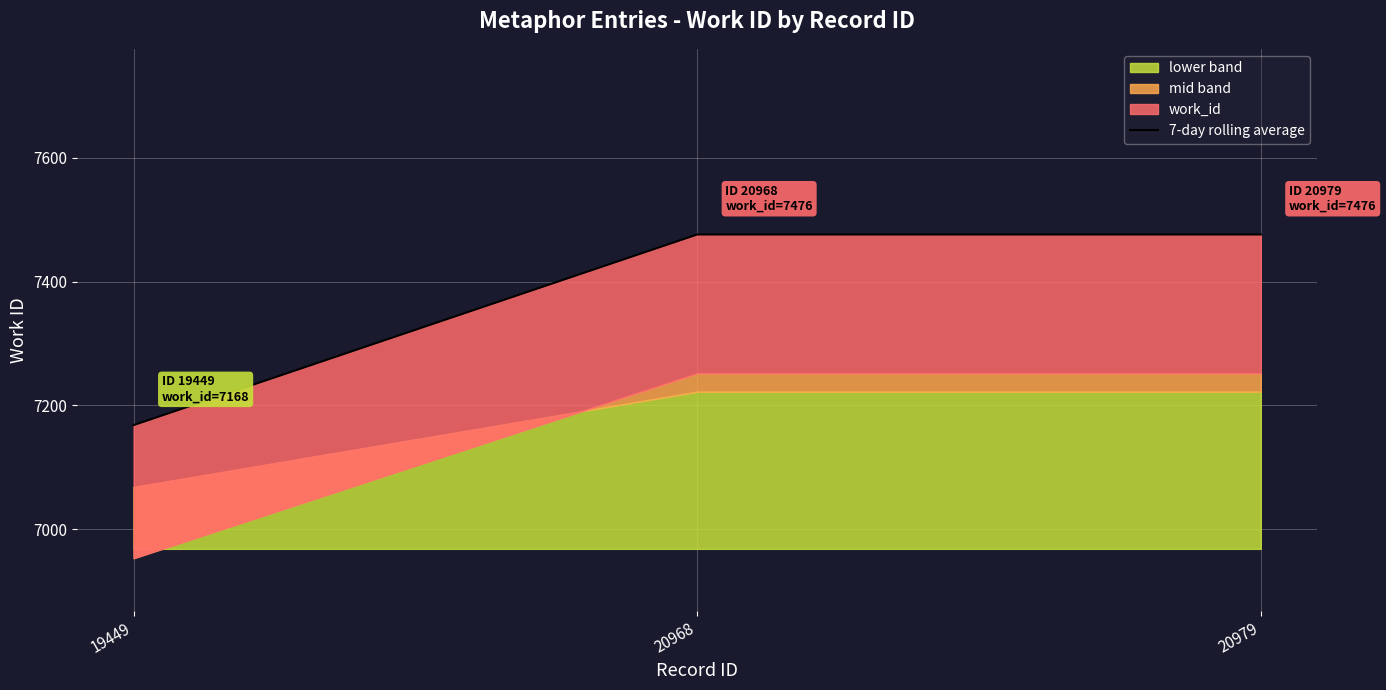

True or false: the data shows 10856 at 19449.

False